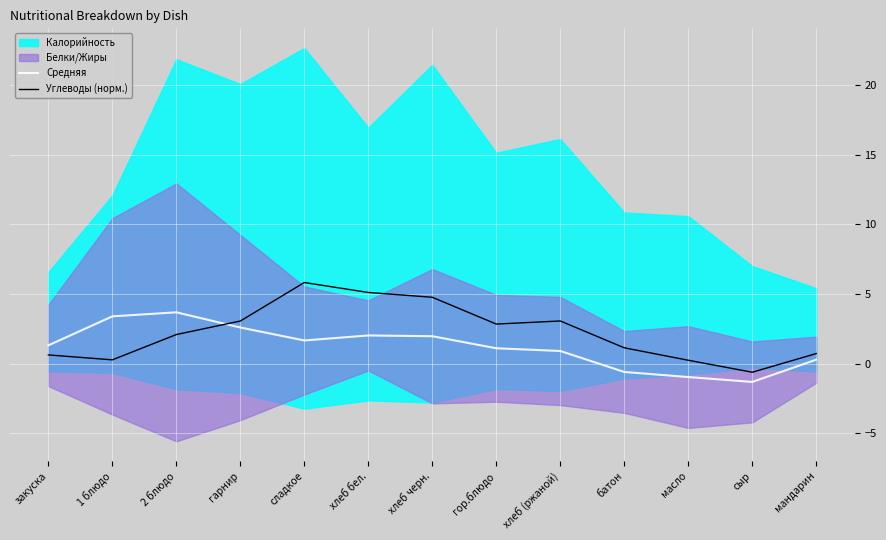

What is the minimum value for Средняя?

-1.3